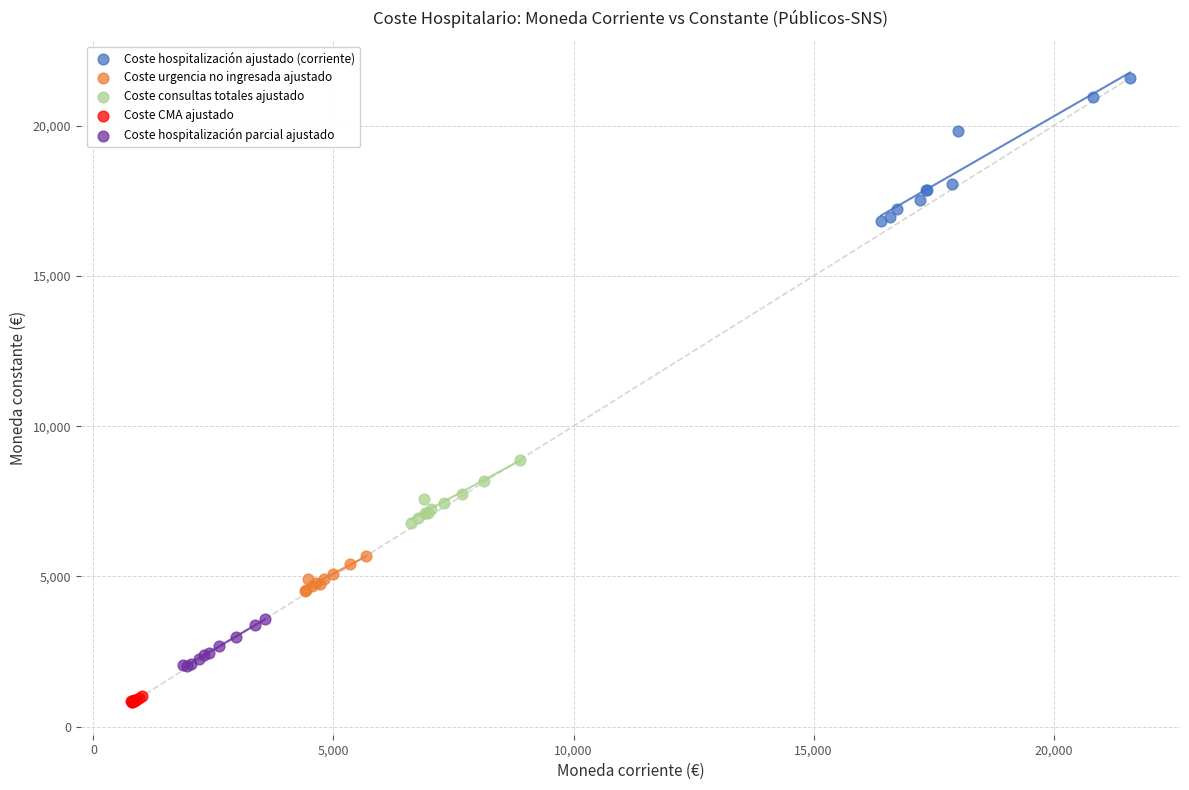

Which series reaches the maximum Y coordinate?

Coste hospitalización ajustado (corriente)